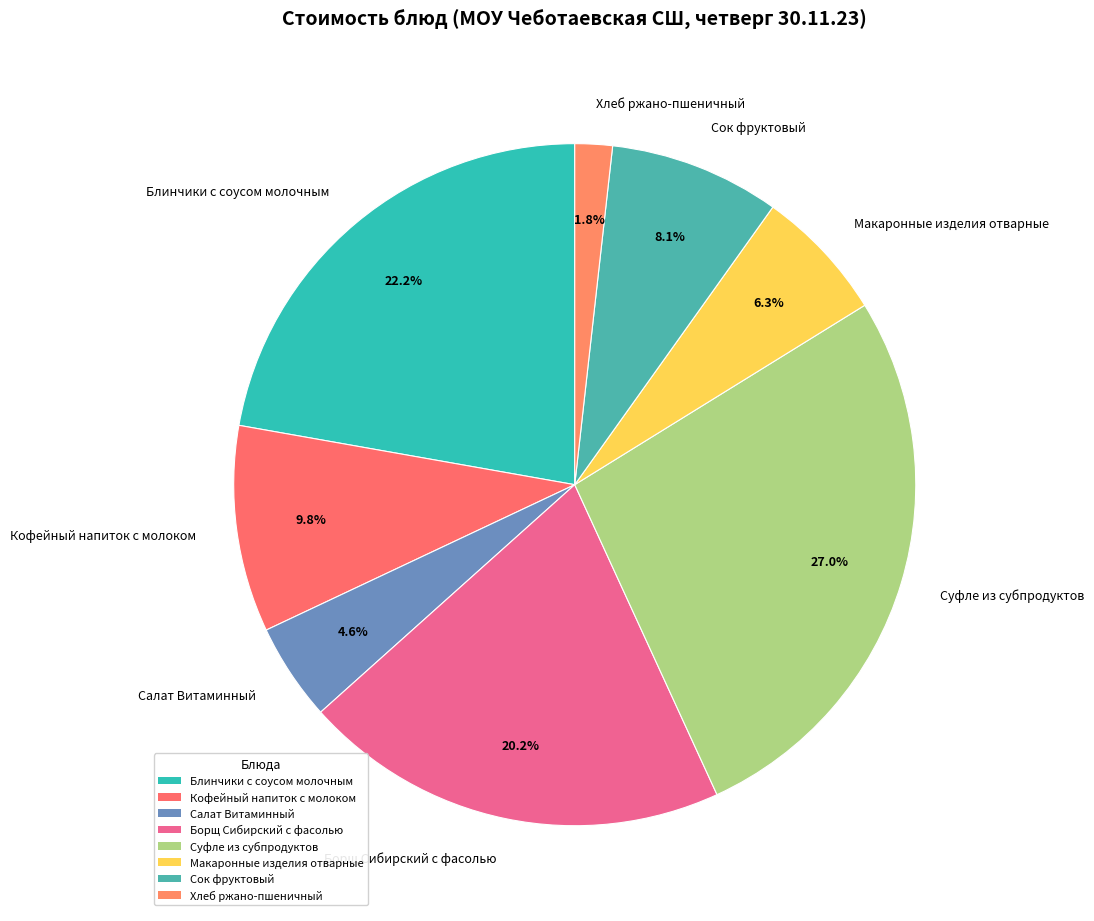

What is the ratio of the value at Салат Витаминный to the value at Борщ Сибирский с фасолью?

0.2